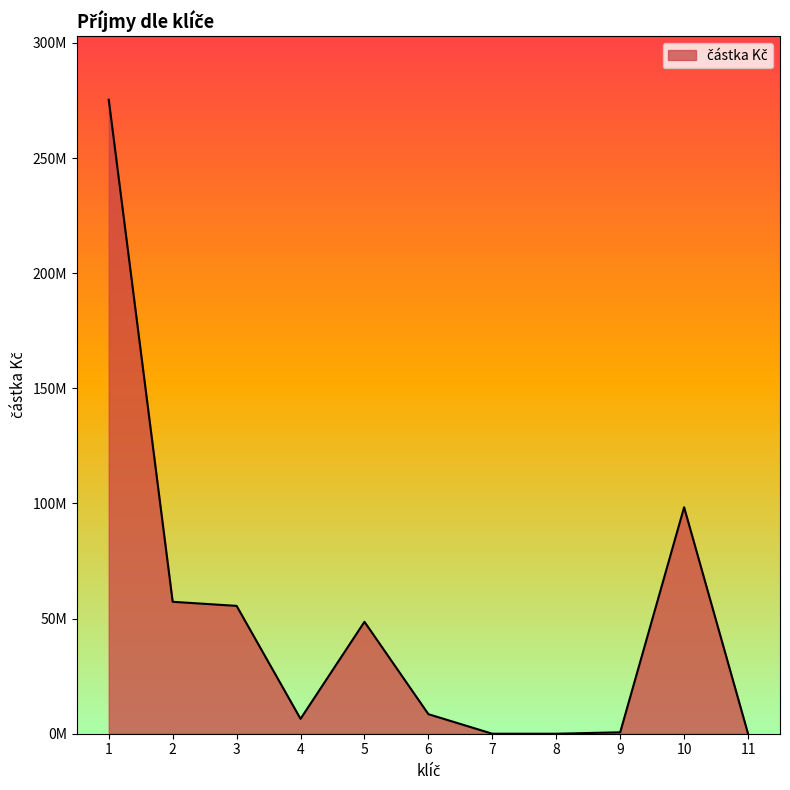

Which has a higher value, 4 or 11?

4